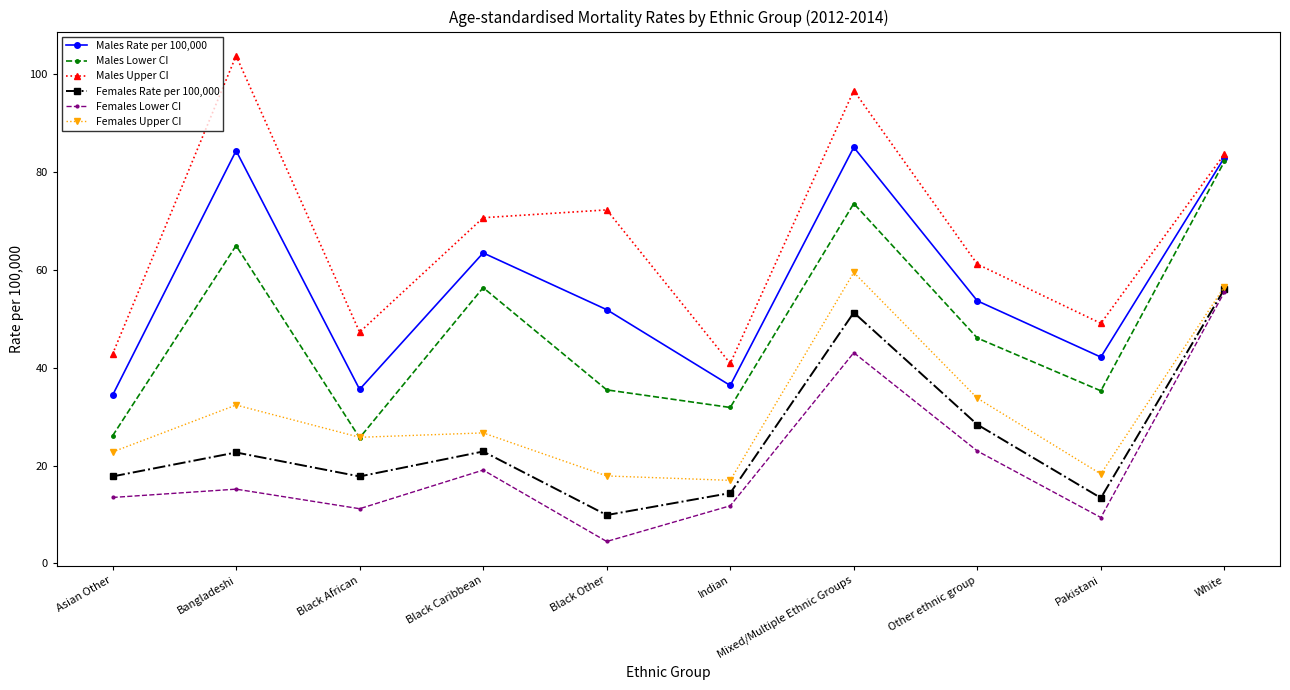

Which series changed the most between Other ethnic group and White?

Males Lower CI